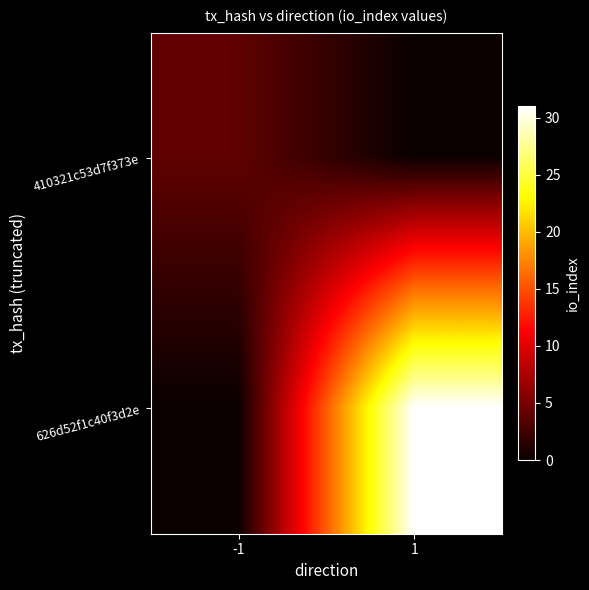

List the series in order of their overall mean, highest first.

626d52f1c40f3d2e, 410321c53d7f373e